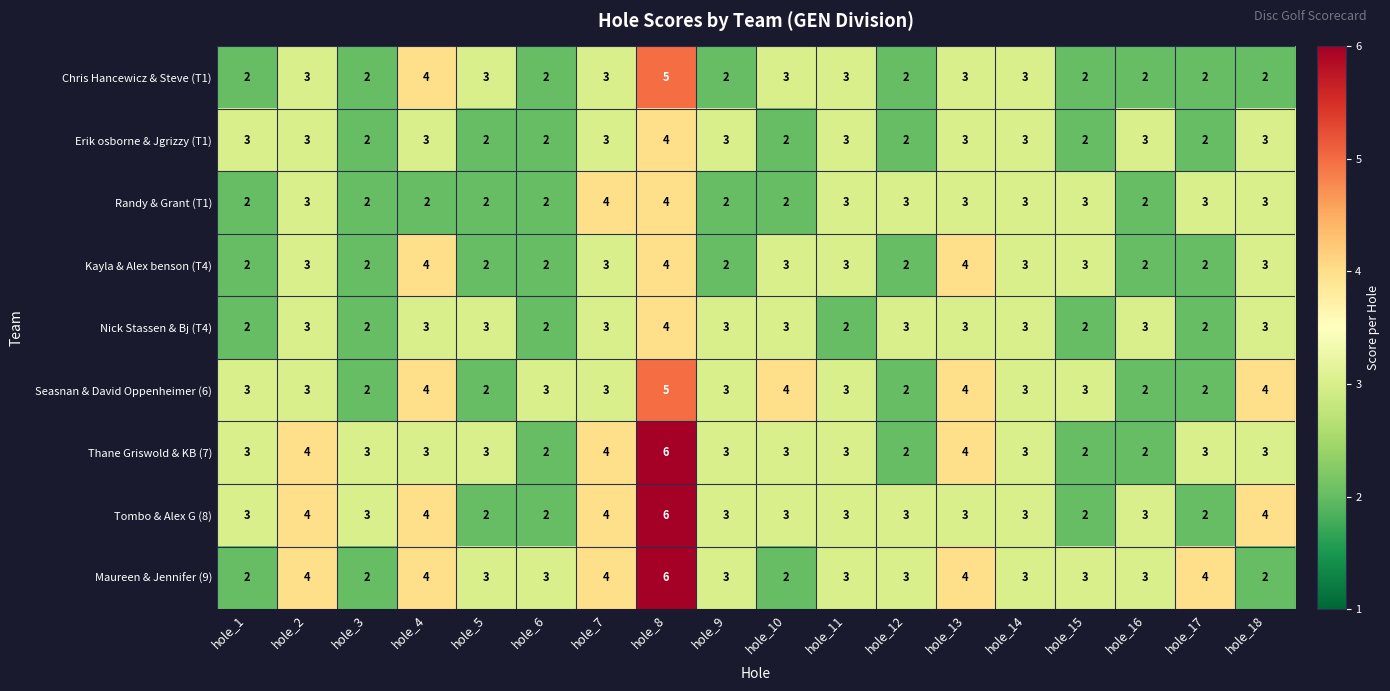

Count the Chris Hancewicz & Steve (T1) values in the range 2 to 3.

16